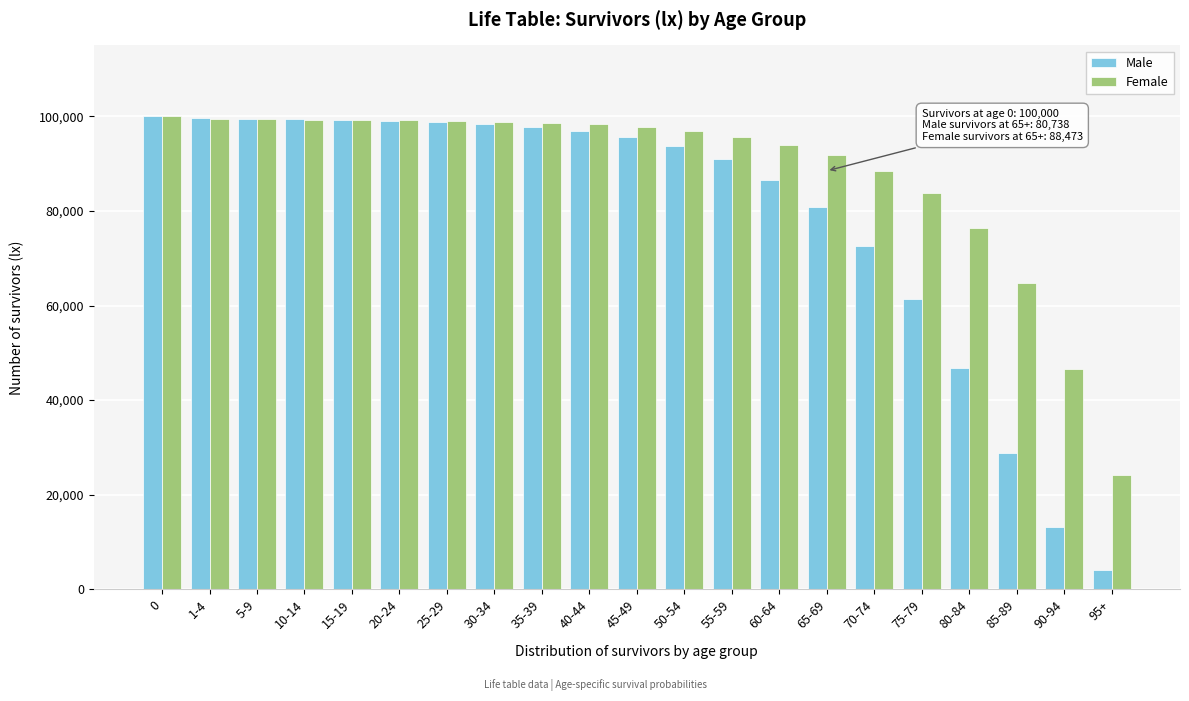

What is the greatest value displayed?

100000